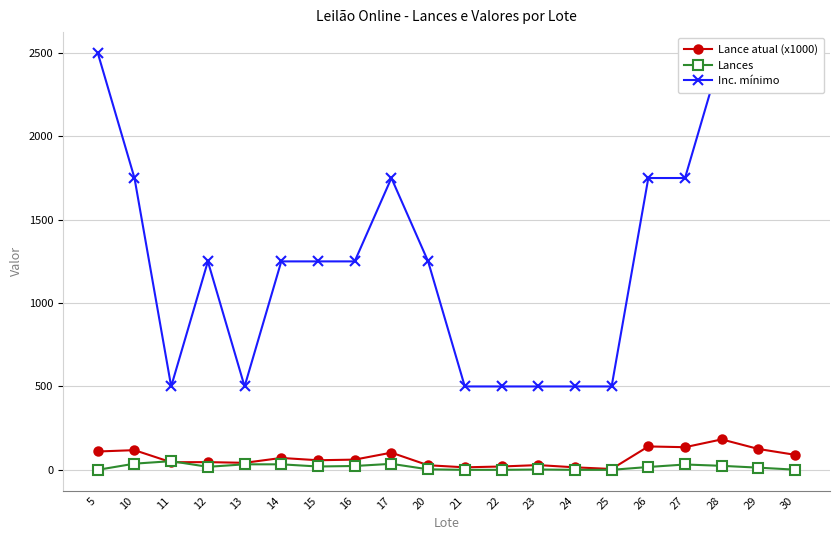

How many lines are shown in the chart?

3